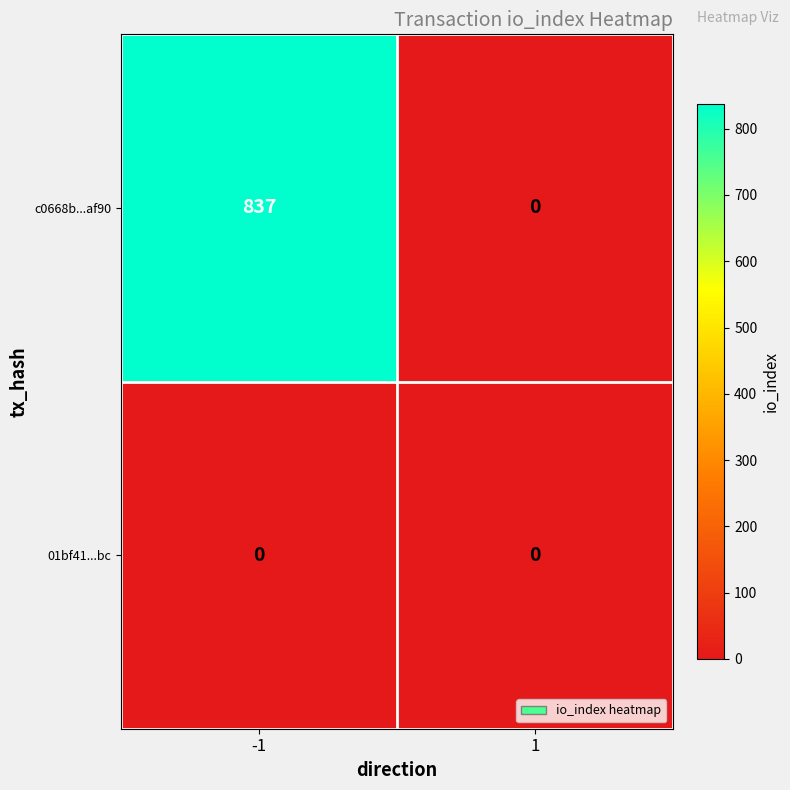

Rank the series at -1 from highest to lowest value.

c0668b...af90, 01bf41...bc